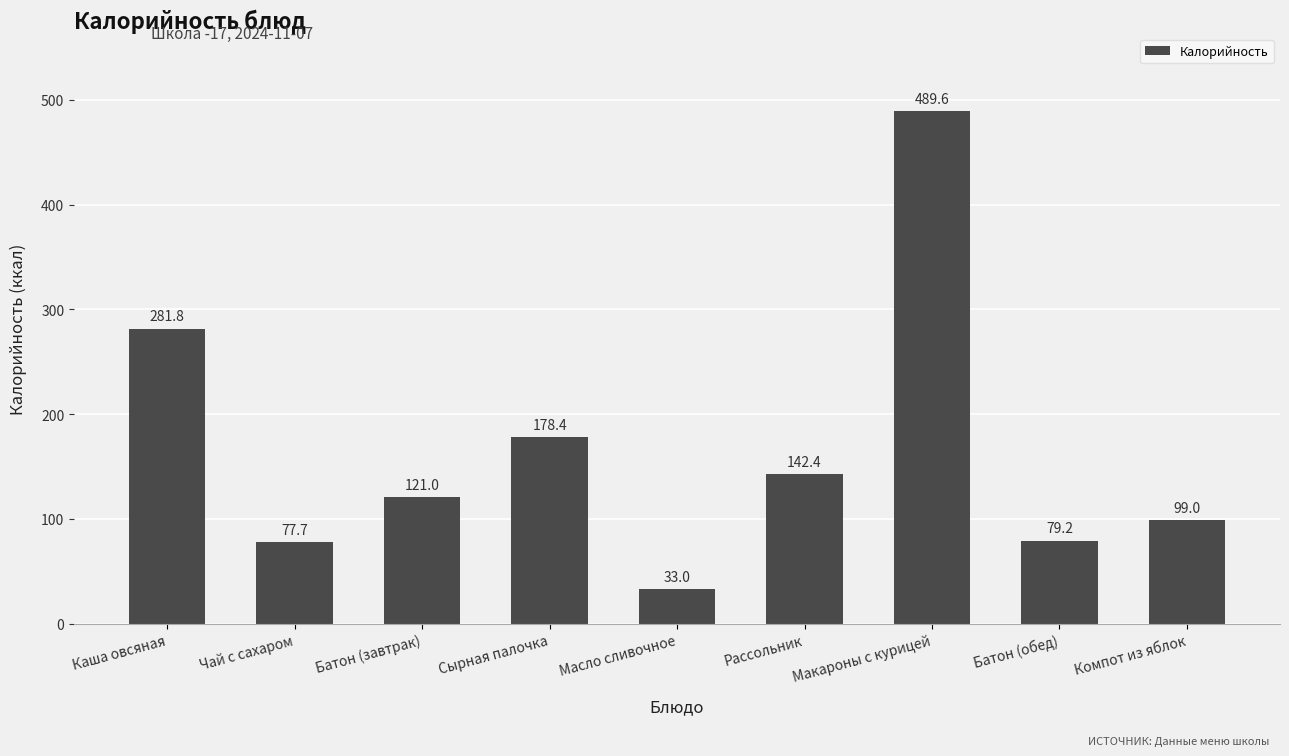

True or false: the data shows 52.3 at Батон (завтрак).

False